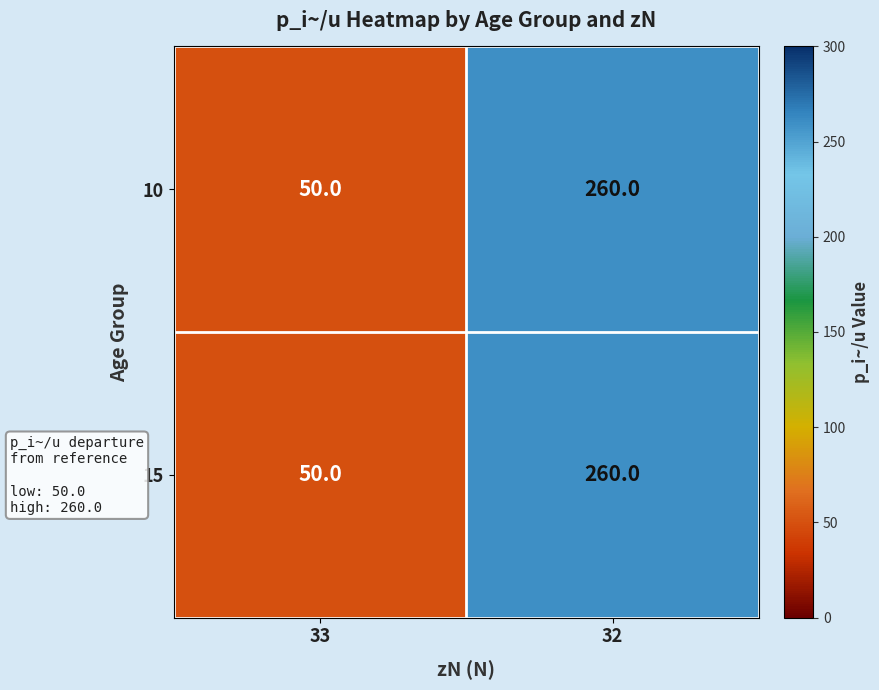

List the labels in order of 15 value, smallest first.

33, 32